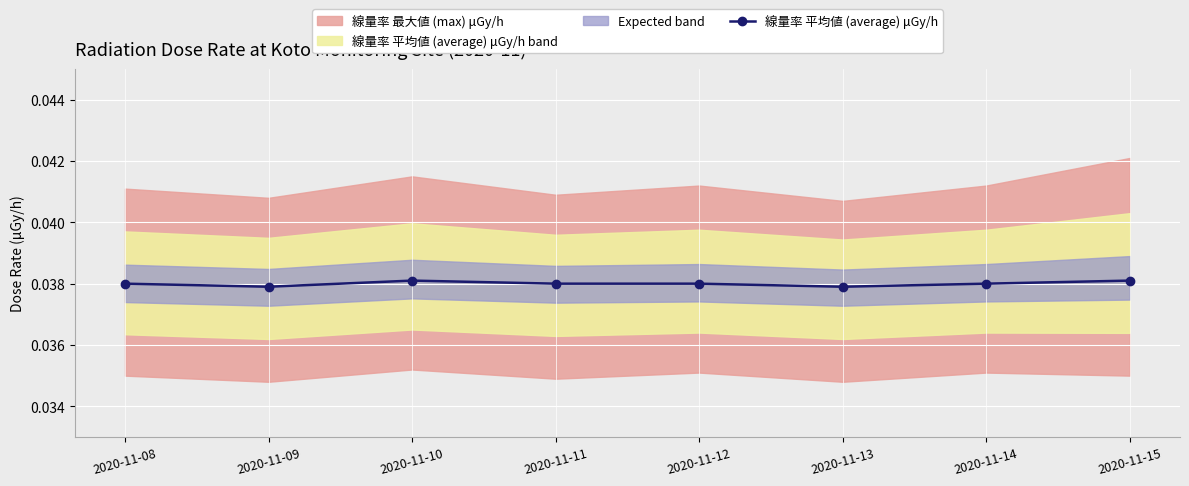

How many points are lower than both their immediate neighbors (excluding endpoints)?

2